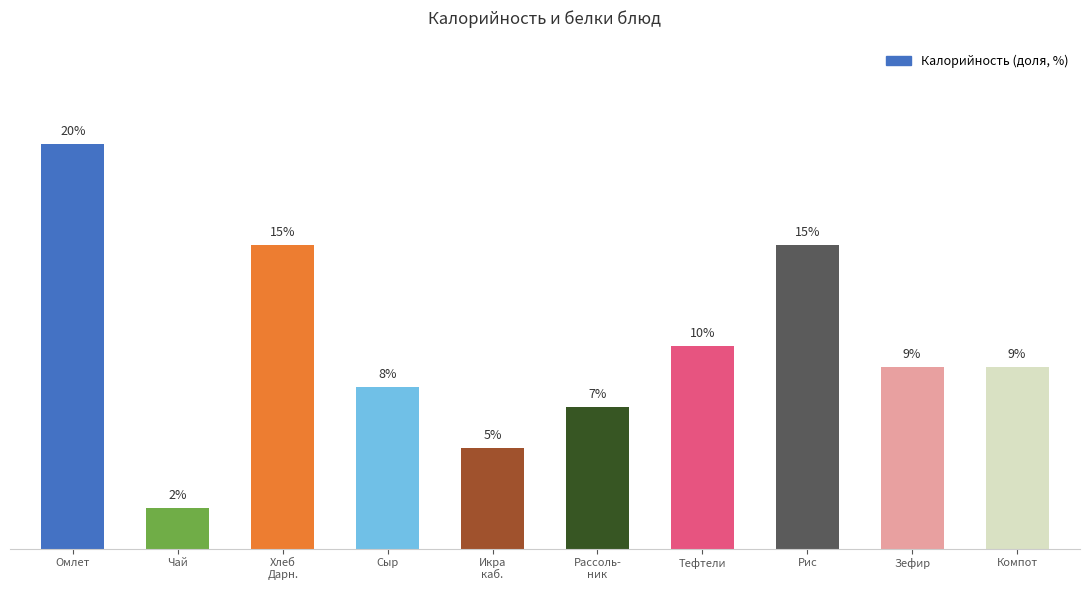

Where does the data first go above 9?

Омлет